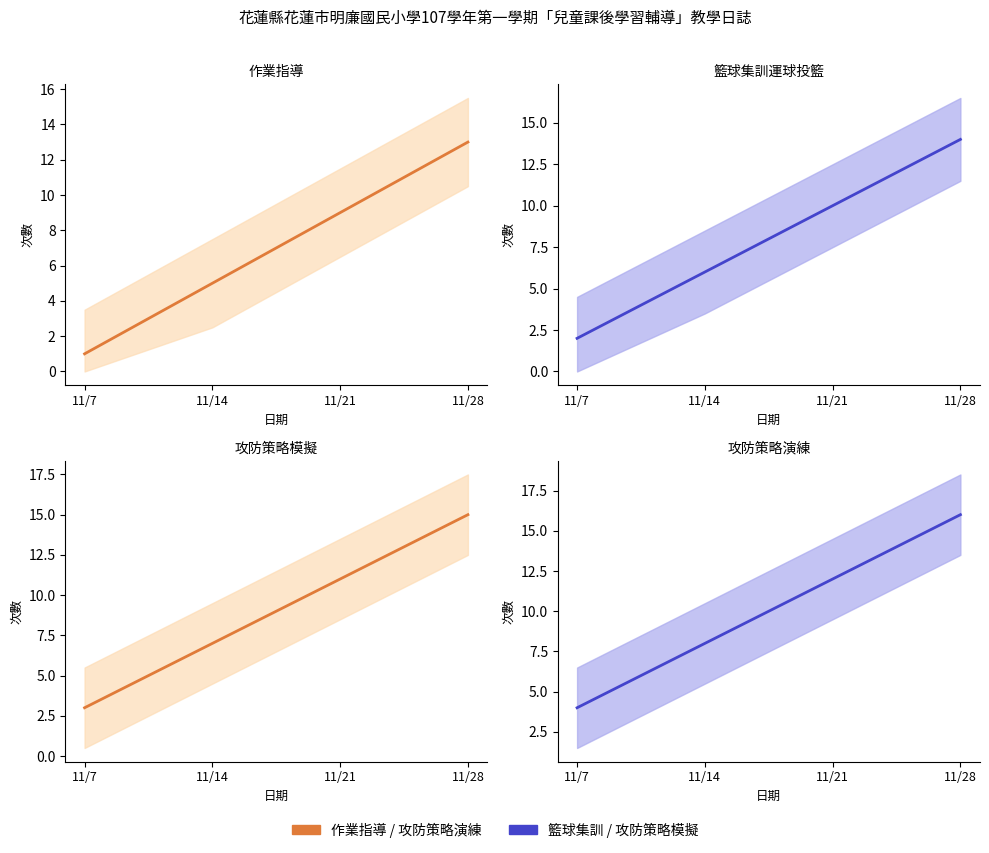

Between 11/7 and 11/21, which series saw the biggest shift?

作業指導